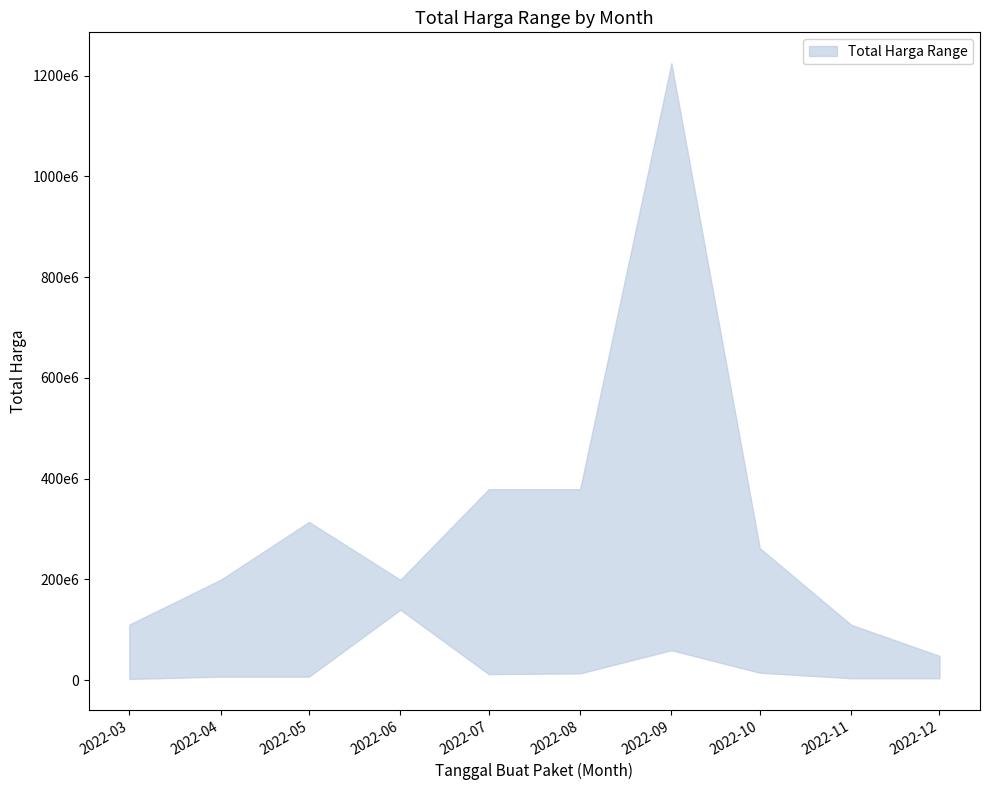

At which label does upper reach its minimum?

2022-12